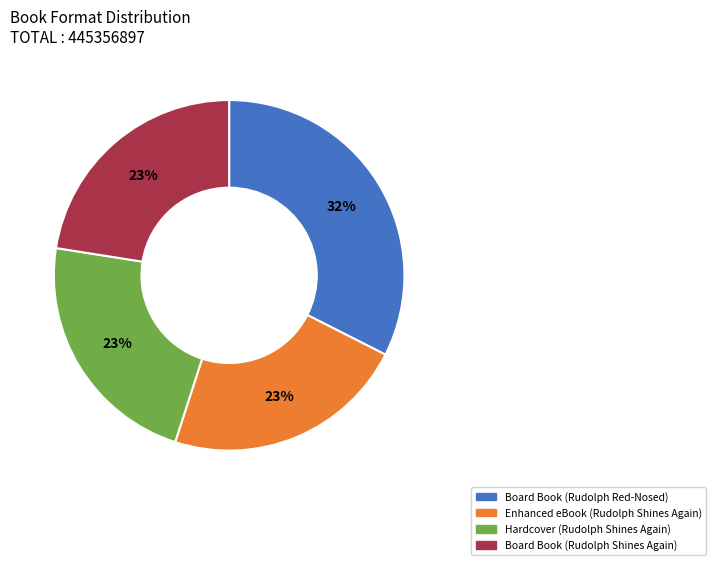

Which slice is the largest?

Board Book (Rudolph Red-Nosed)